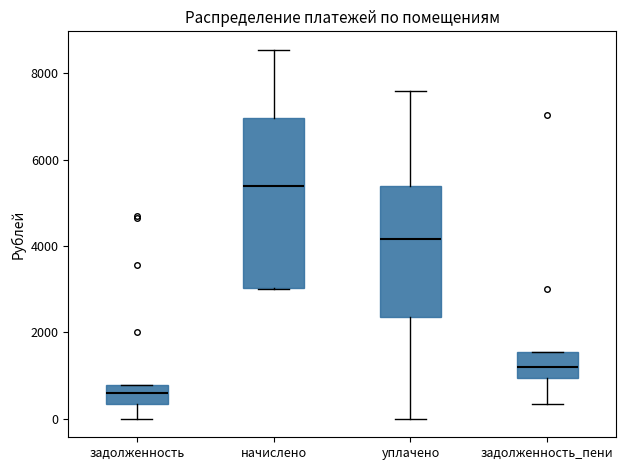

Reading left to right, transcribe this box plot: for each box, give where its median line is, the range the box spans, and where its two whiskers end, as read against the y-axis. The values are not printed on the chart, so give them approximately, as read against the axis.

задолженность: median 600, box 400 to 800, whiskers 0 to 800
начислено: median 5400, box 3000 to 7000, whiskers 3000 to 8600
уплачено: median 4200, box 2400 to 5400, whiskers 0 to 7600
задолженность_пени: median 1200, box 1000 to 1600, whiskers 400 to 1600